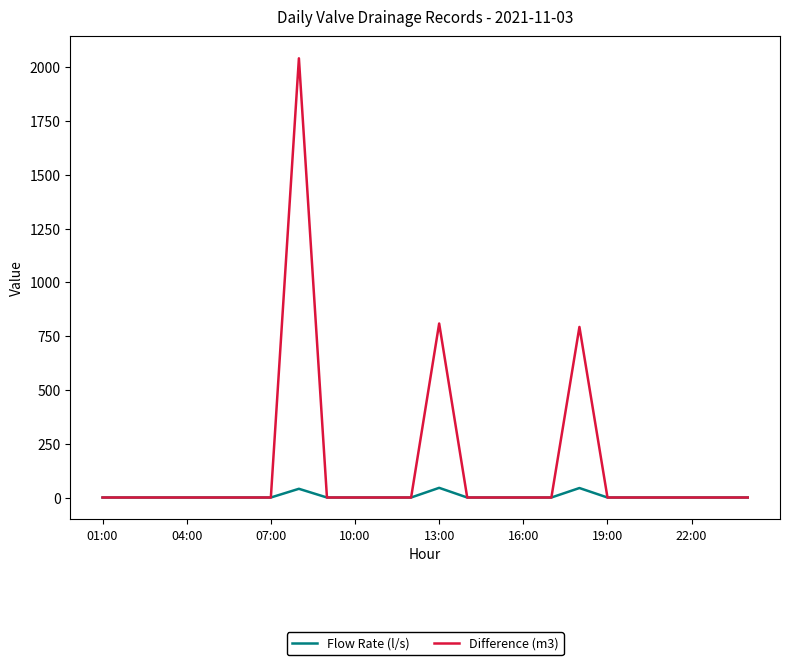

What is the difference between the maximum and minimum values in the Flow Rate (l/s) series?

44.9